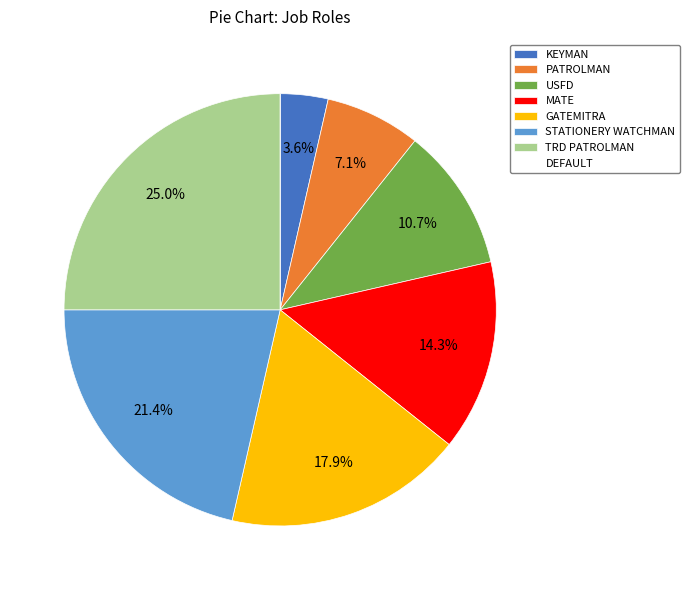

Do USFD and MATE together represent more than half of the pie?

No